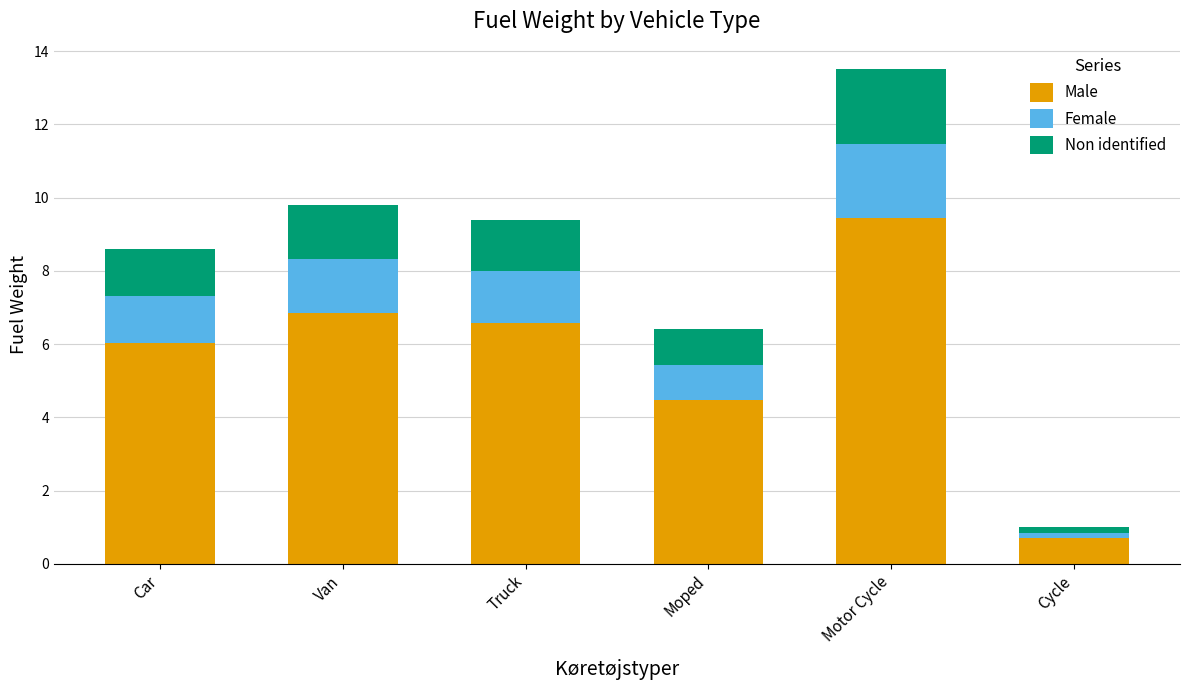

What are all the series names shown in the legend?

Male, Female, Non identified